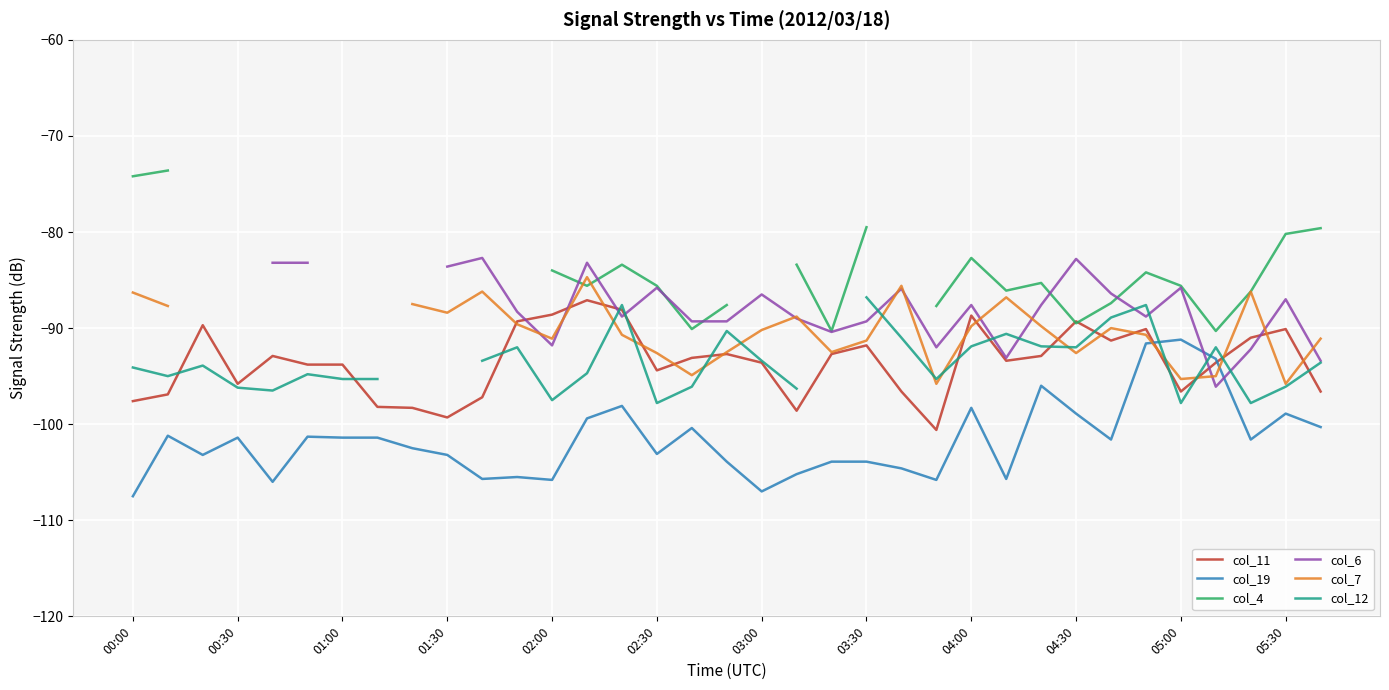

What is the value of the col_19 point at the 35th from the left?

-100.3